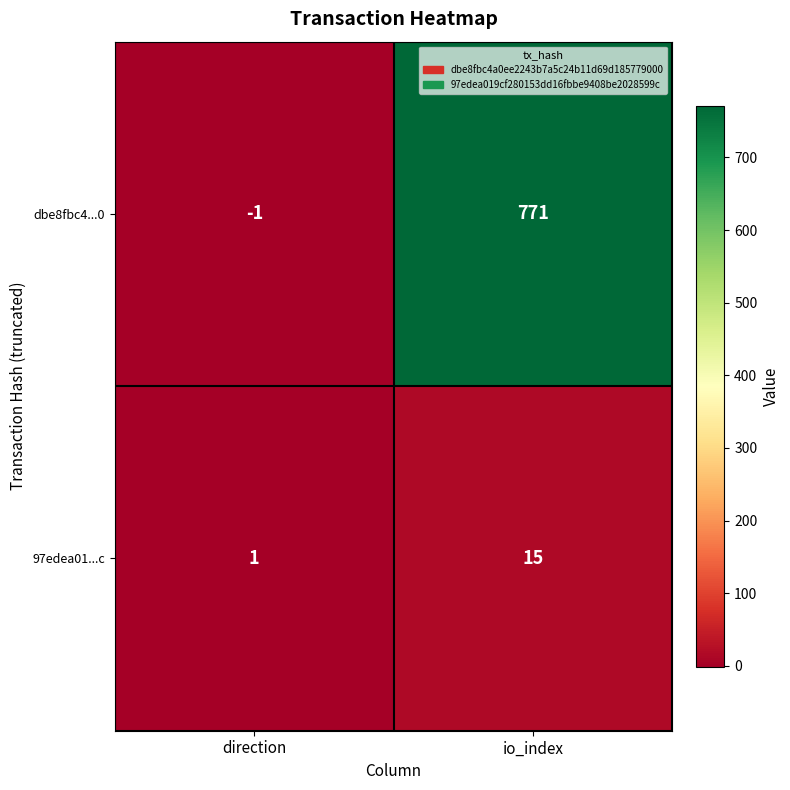

Reading right to left, transcribe all the data shown in this chart.

dbe8fbc4...0: 771	-1
97edea01...c: 15	1